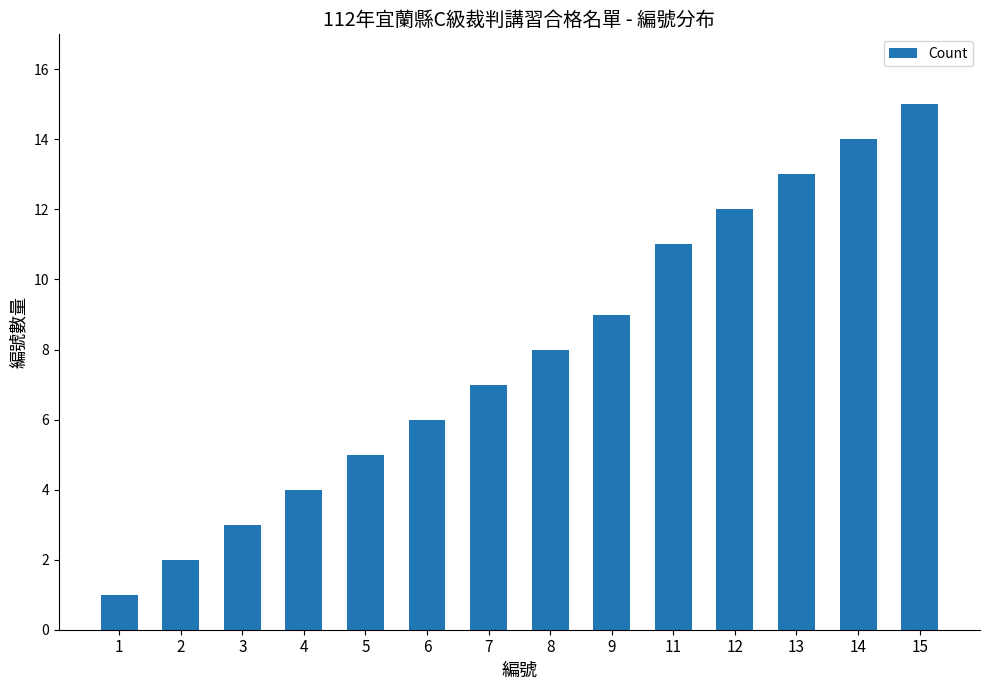

Is it true that the value at 11 is 11?

True